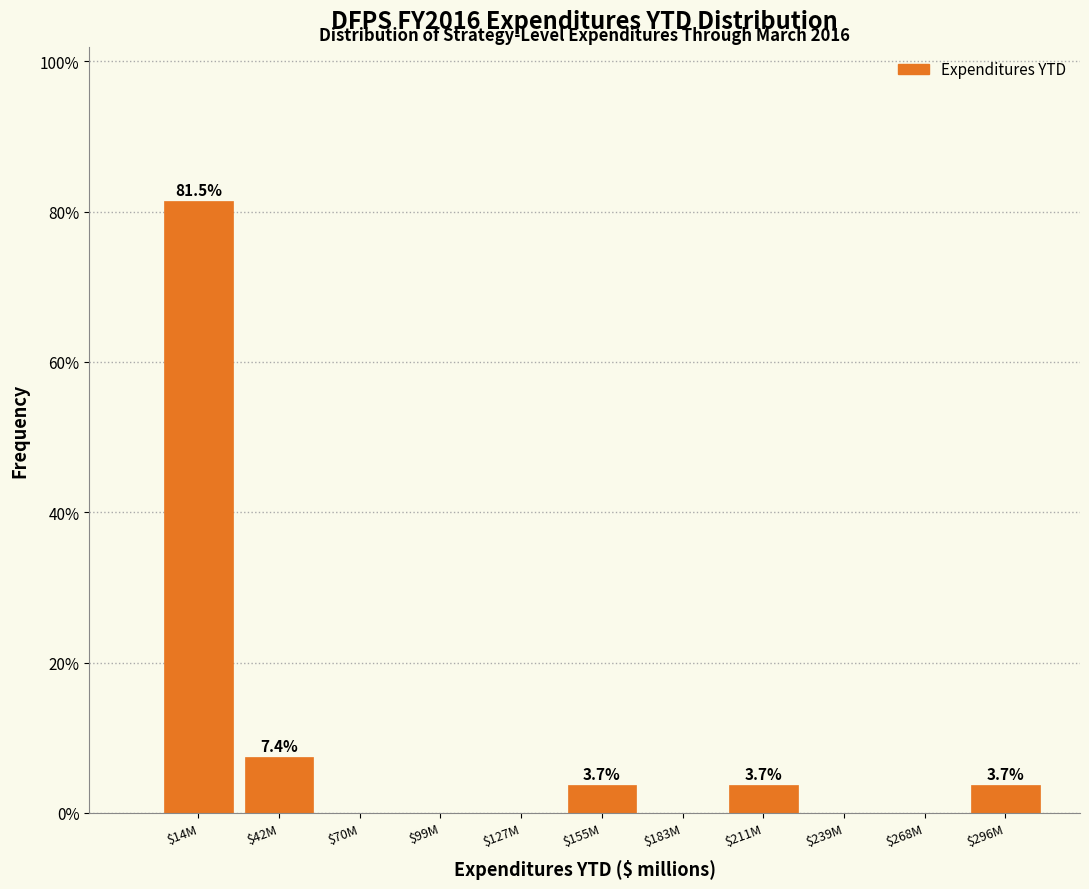

Is it true that the value at $239M is 0.0?

True